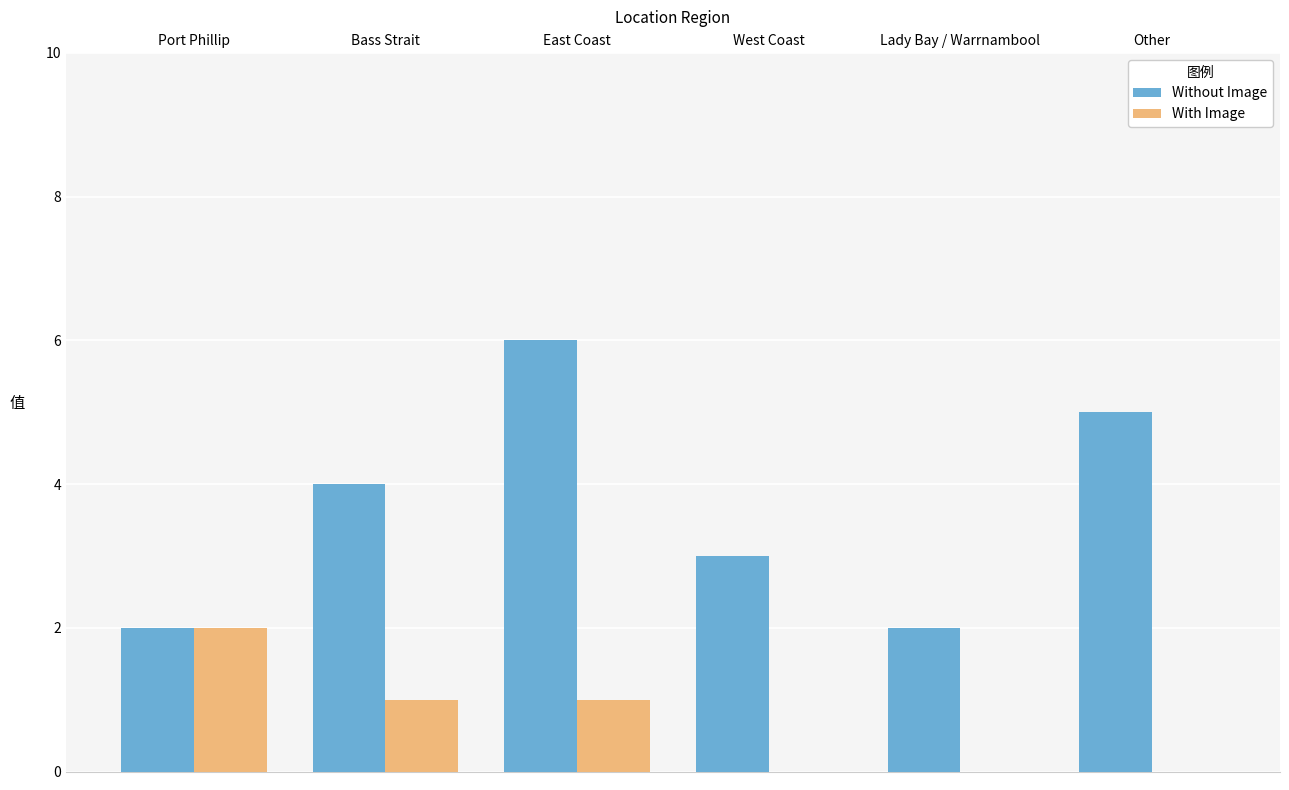

Which category has the highest value in the Without Image series?

East Coast